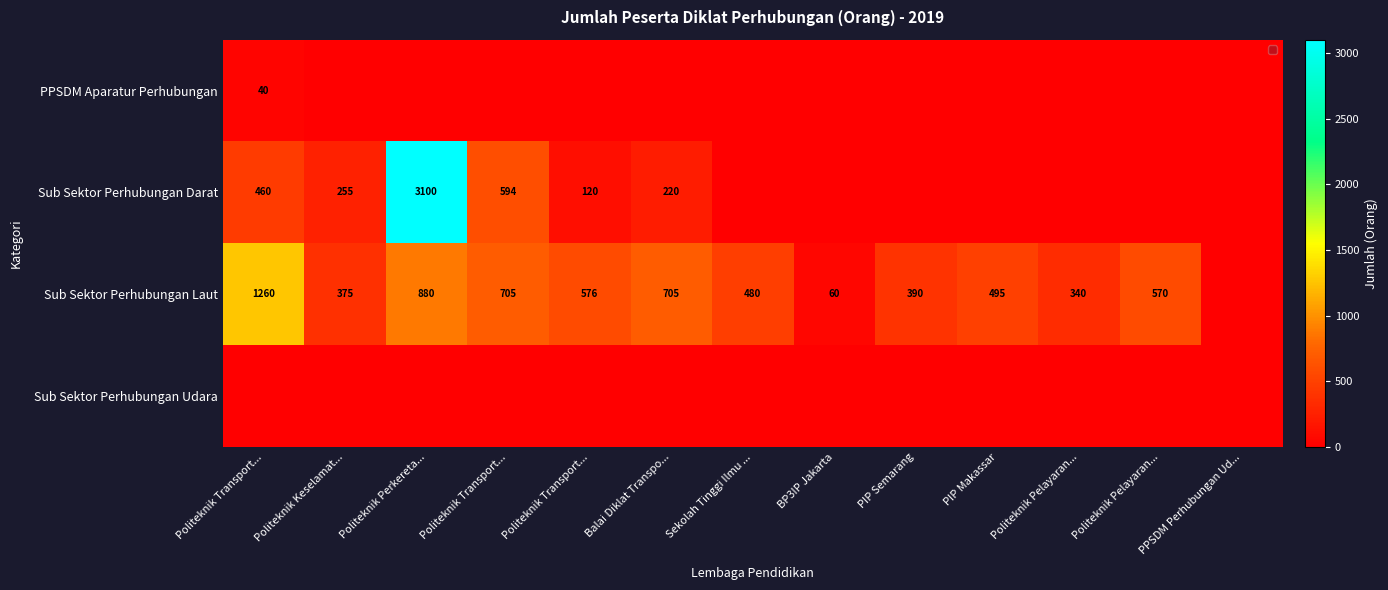

List the series in order of their peak value, lowest first.

Sub Sektor Perhubungan Udara, PPSDM Aparatur Perhubungan, Sub Sektor Perhubungan Laut, Sub Sektor Perhubungan Darat